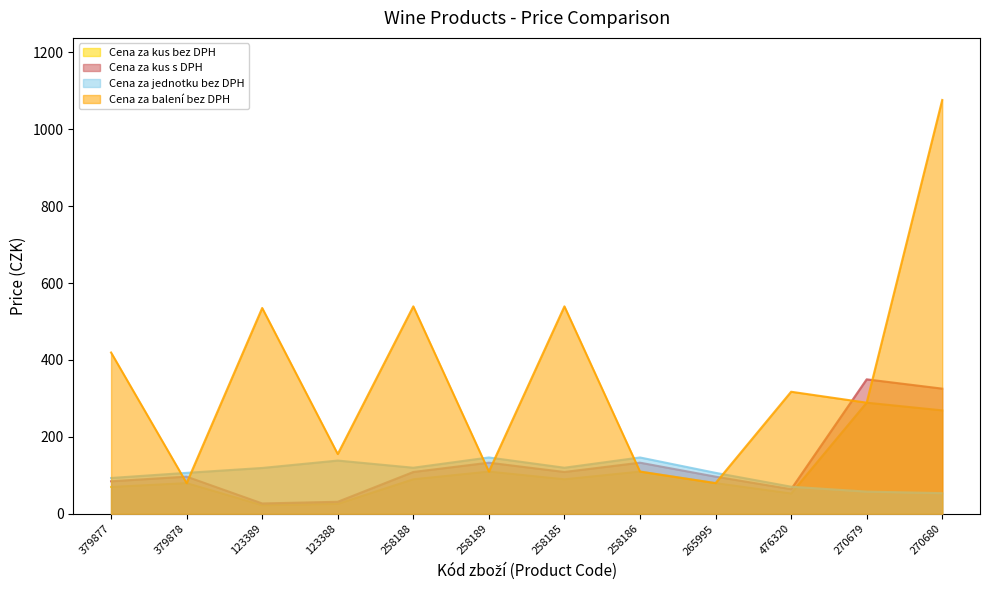

Which label corresponds to the smallest value in the chart?

123389